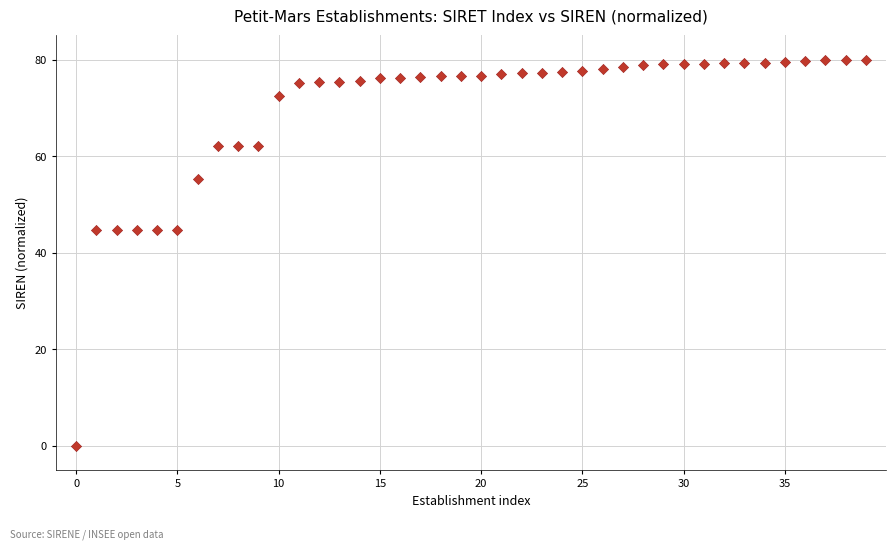

What is the range of Y values (max minus min)?

80.0